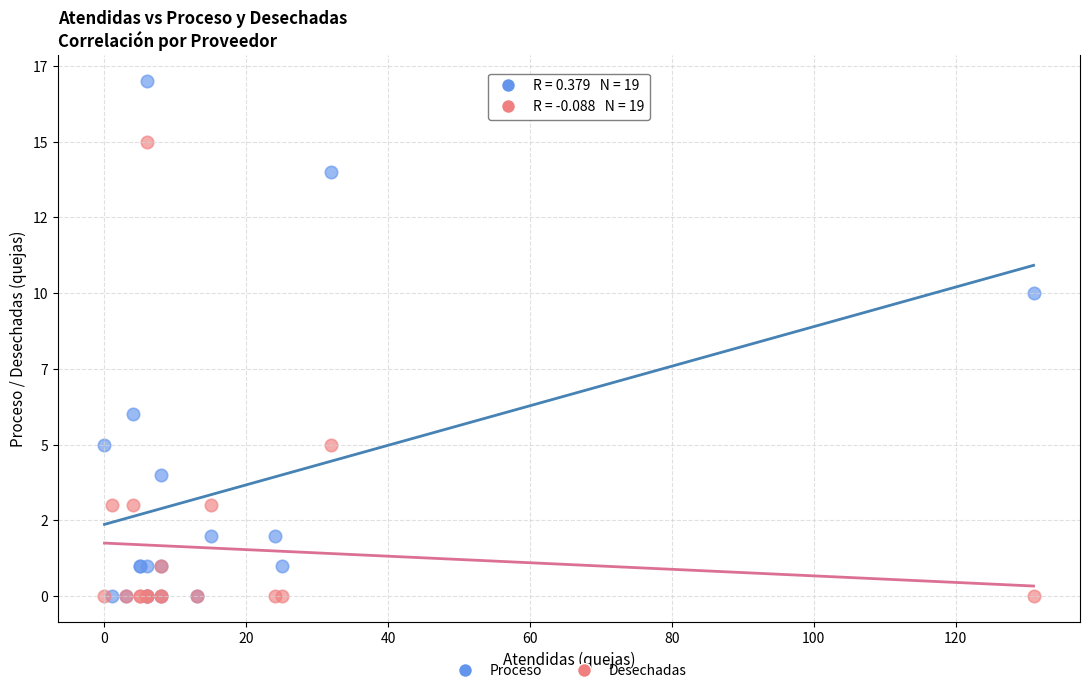

Which series has the largest Y range (max minus min)?

Proceso